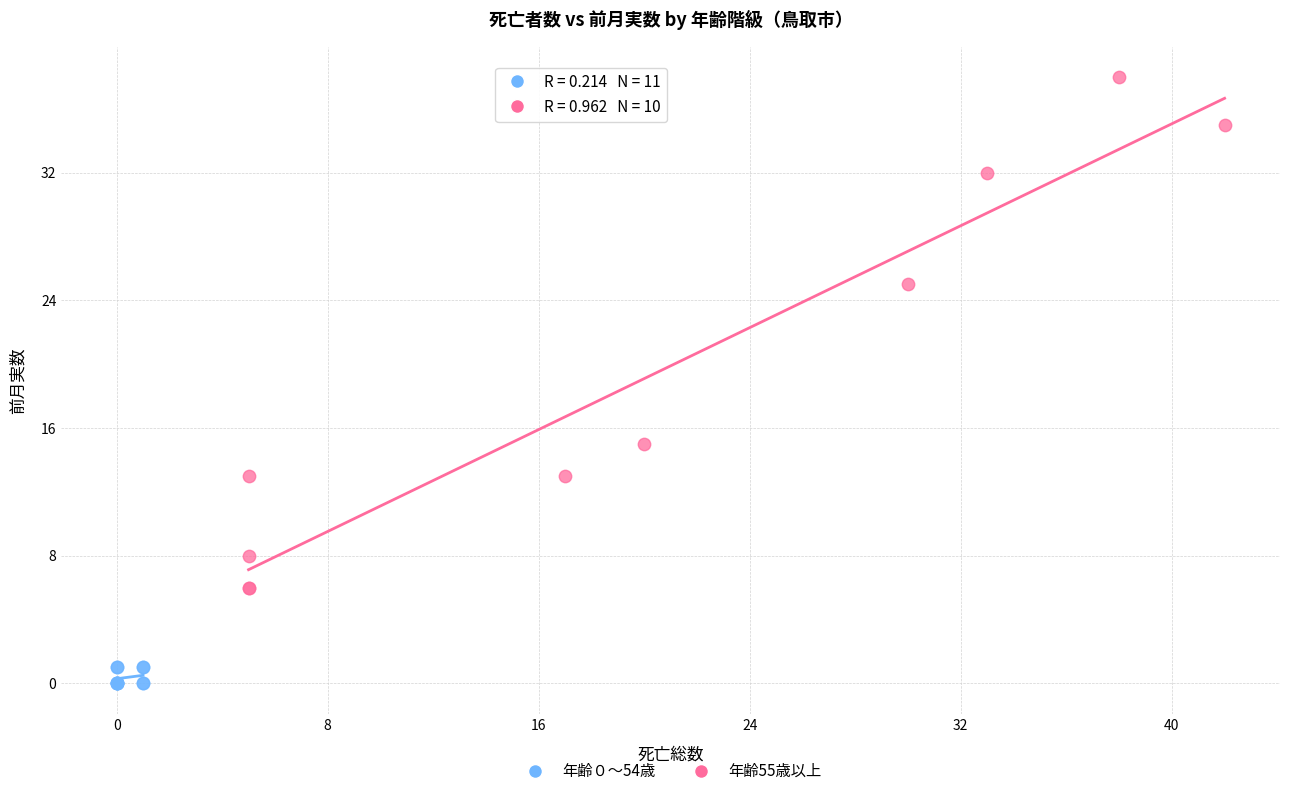

Which series has the widest spread of Y values?

年齢55歳以上